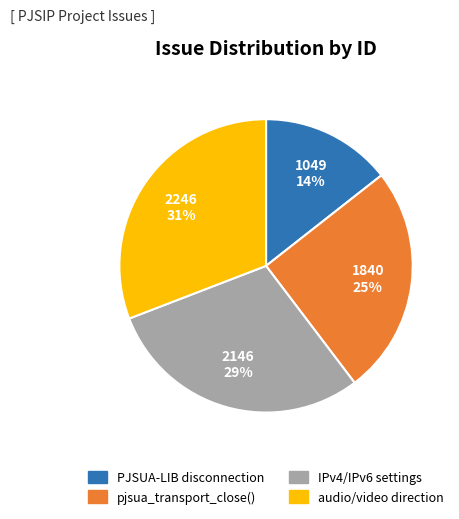

Count the number of slices in the pie.

4